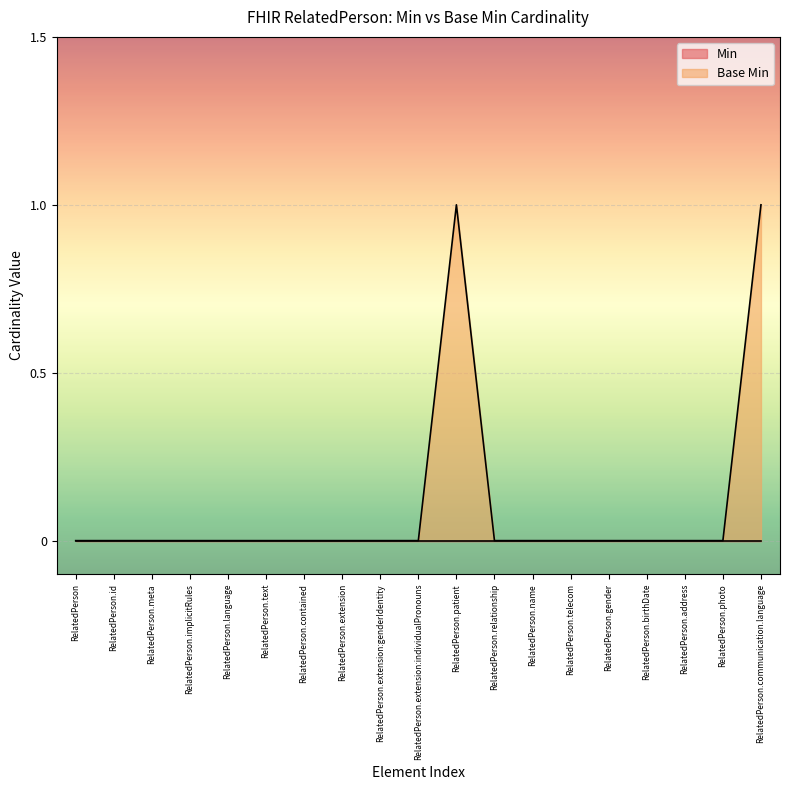

Which label corresponds to the largest value in the chart?

RelatedPerson.patient